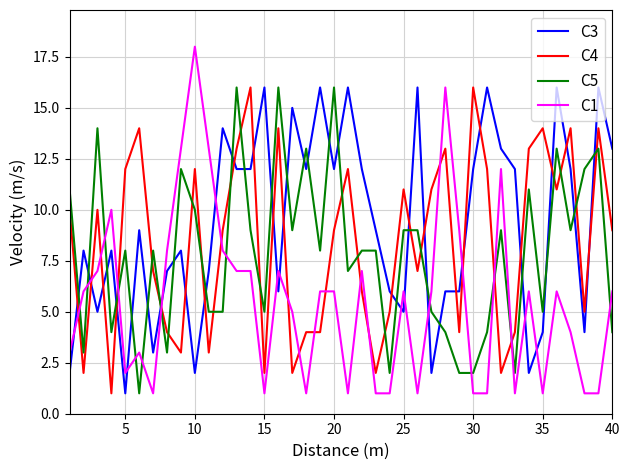

Which series has the widest spread of values?

C1